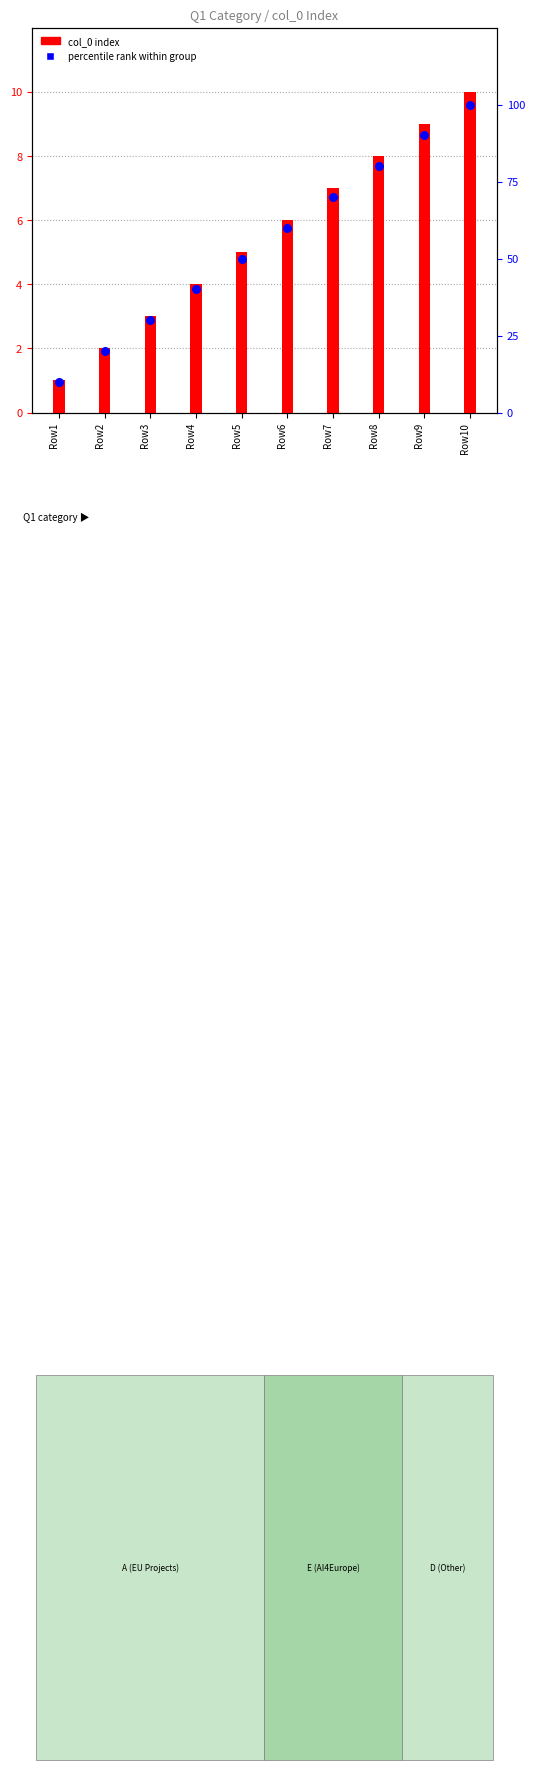

At which category is the sum across all series the highest?

Row10